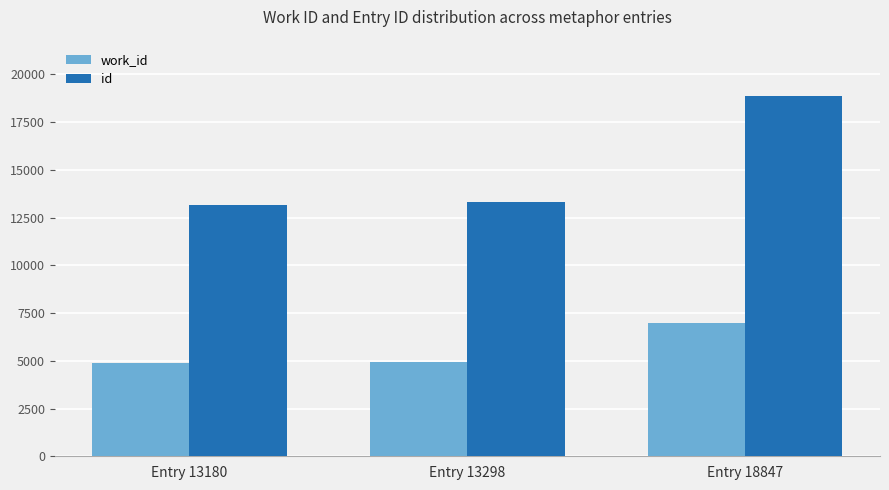

How many bars are there in each group?

2